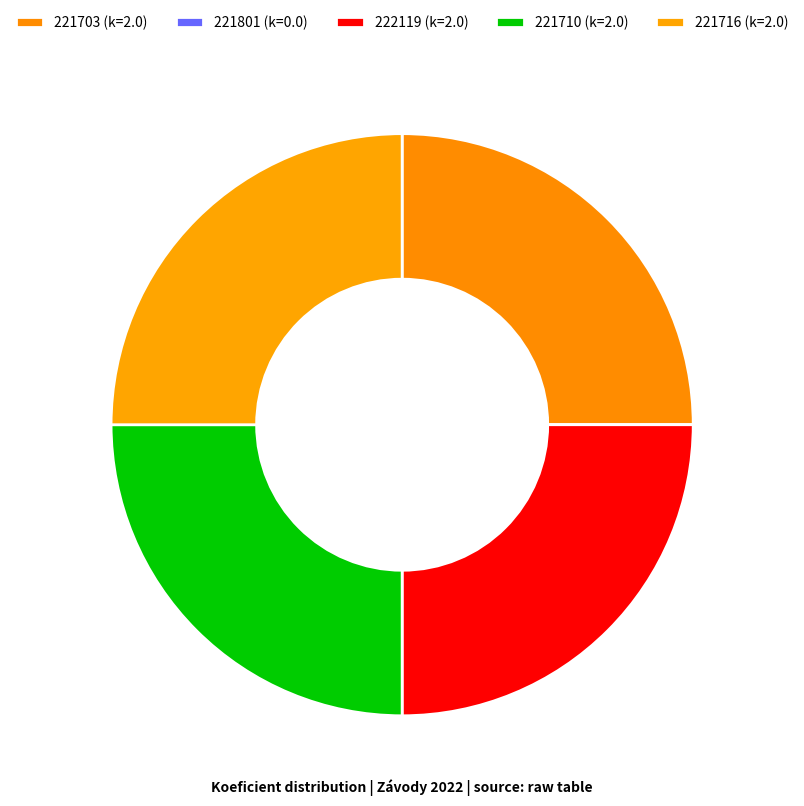

Rank the categories by value from highest to lowest.

221703, 222119, 221710, 221716, 221801